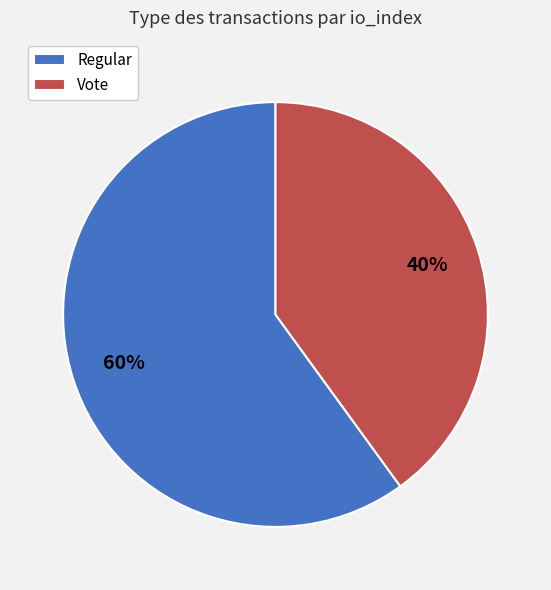

What is the largest slice in the pie chart?

Regular